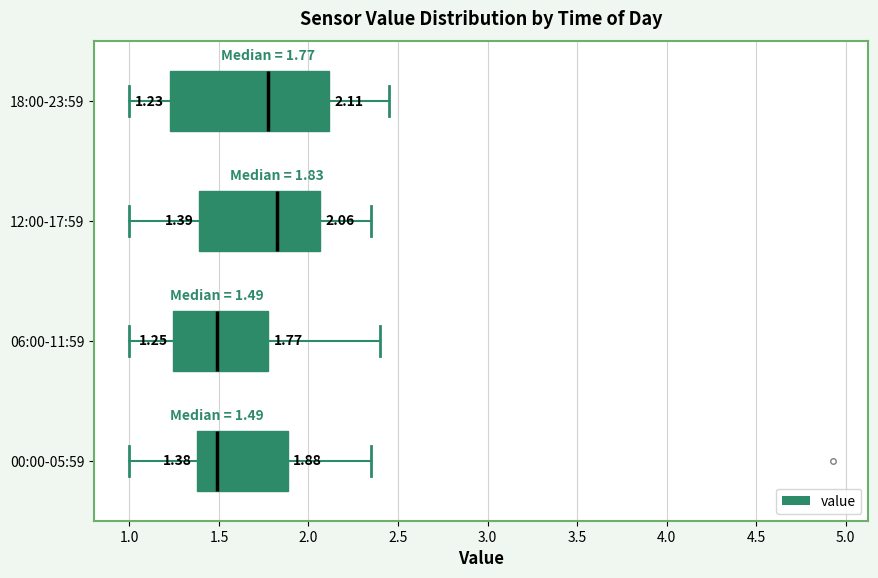

Which box is the widest, from its left edge to its right edge?

18:00-23:59